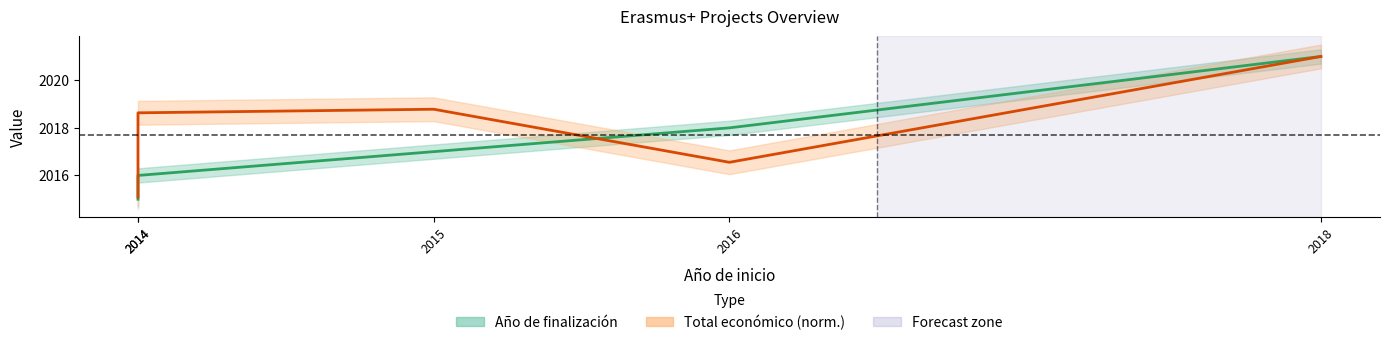

Between 2016 and 2018, which series saw the biggest shift?

Total económico